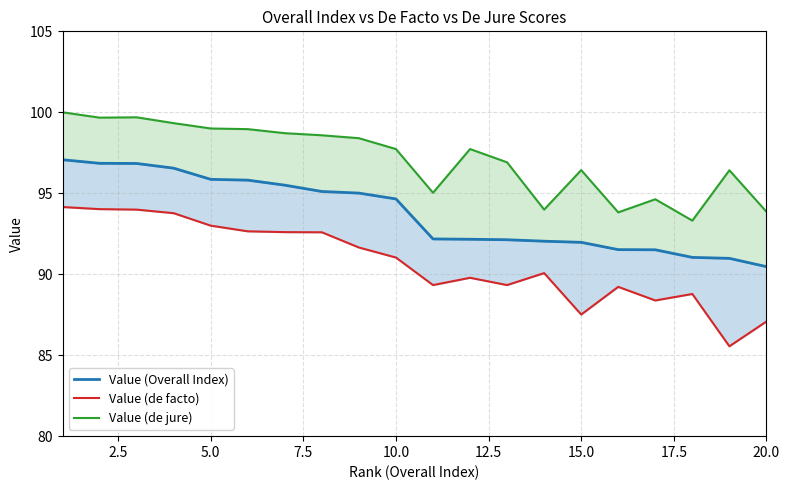

What are all the series names shown in the legend?

Value (Overall Index), Value (de facto), Value (de jure)